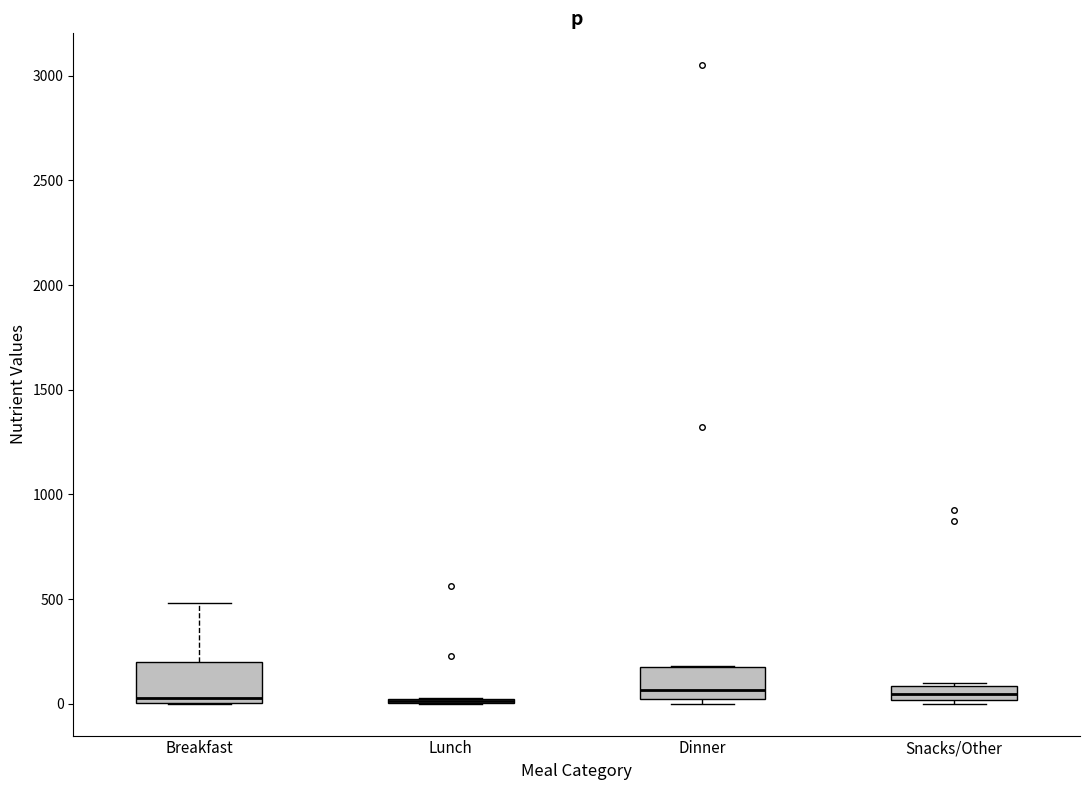

Where is the lower edge of the box for Snacks/Other on the y-axis? The values are not printed on the chart, so give them approximately, as read against the axis.

0